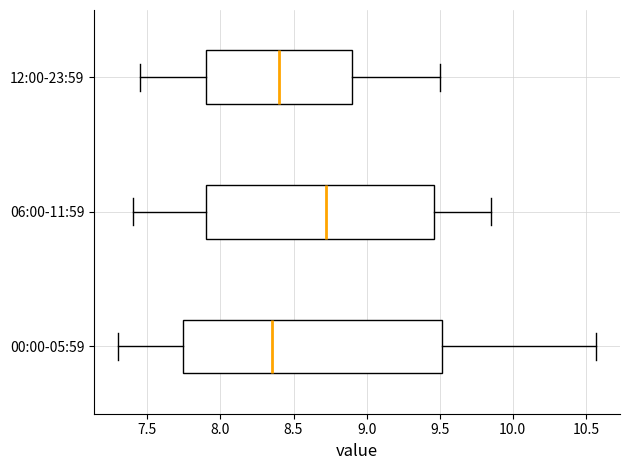

Which box's median line is the furthest to the left?

00:00-05:59